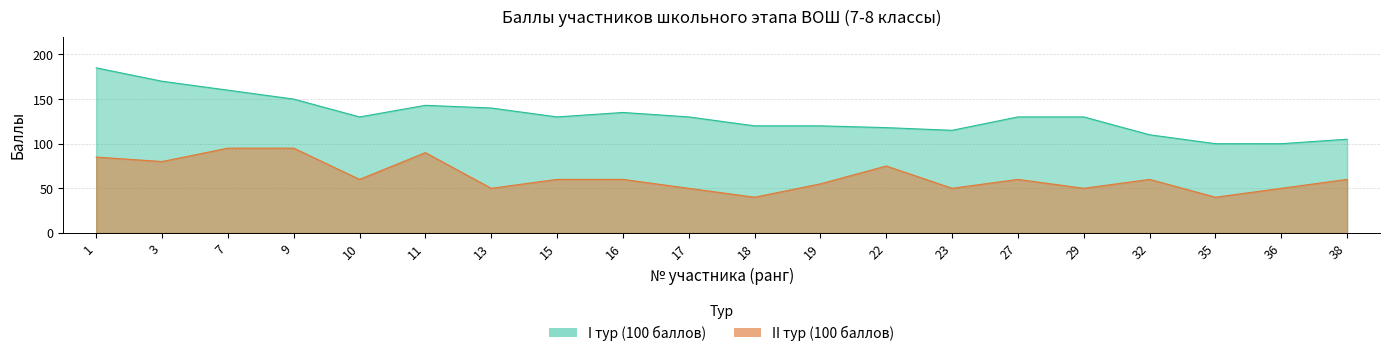

Is it true that the value at 7 is 132?

False